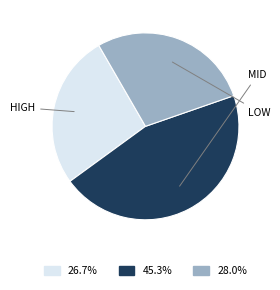

Is there a majority slice in this chart?

No